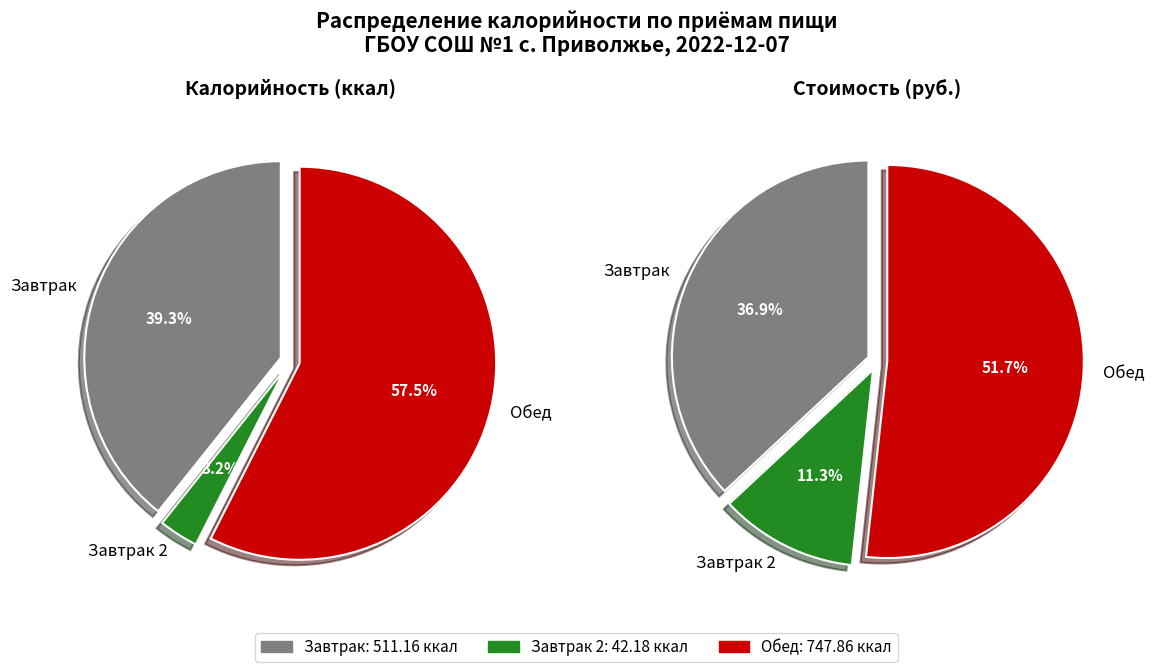

What is the ratio of the value at Завтрак to the value at Обед?

0.7